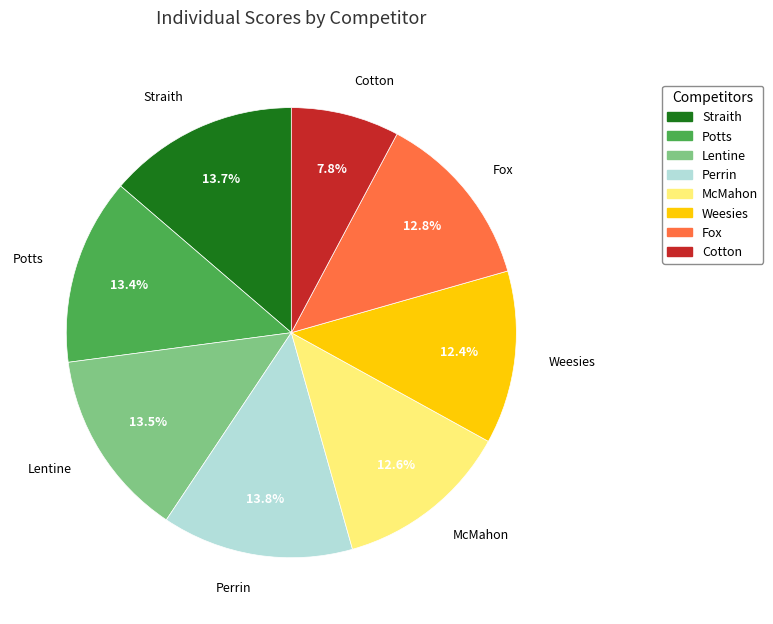

To the nearest percent, what is the average slice percentage?

12%